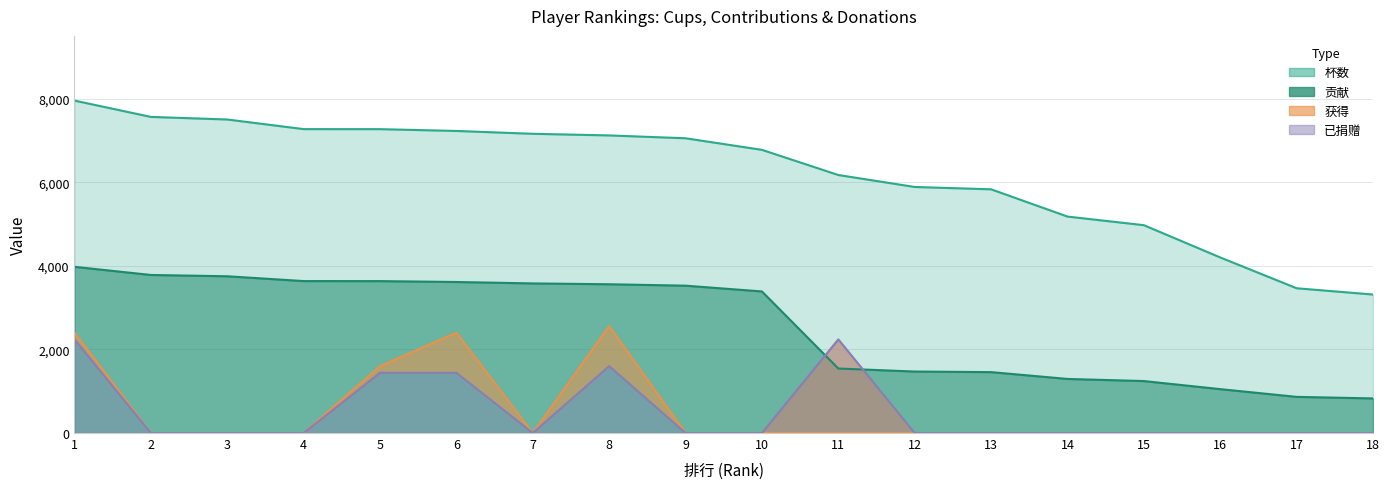

How many values in 获得 are above zero?

4